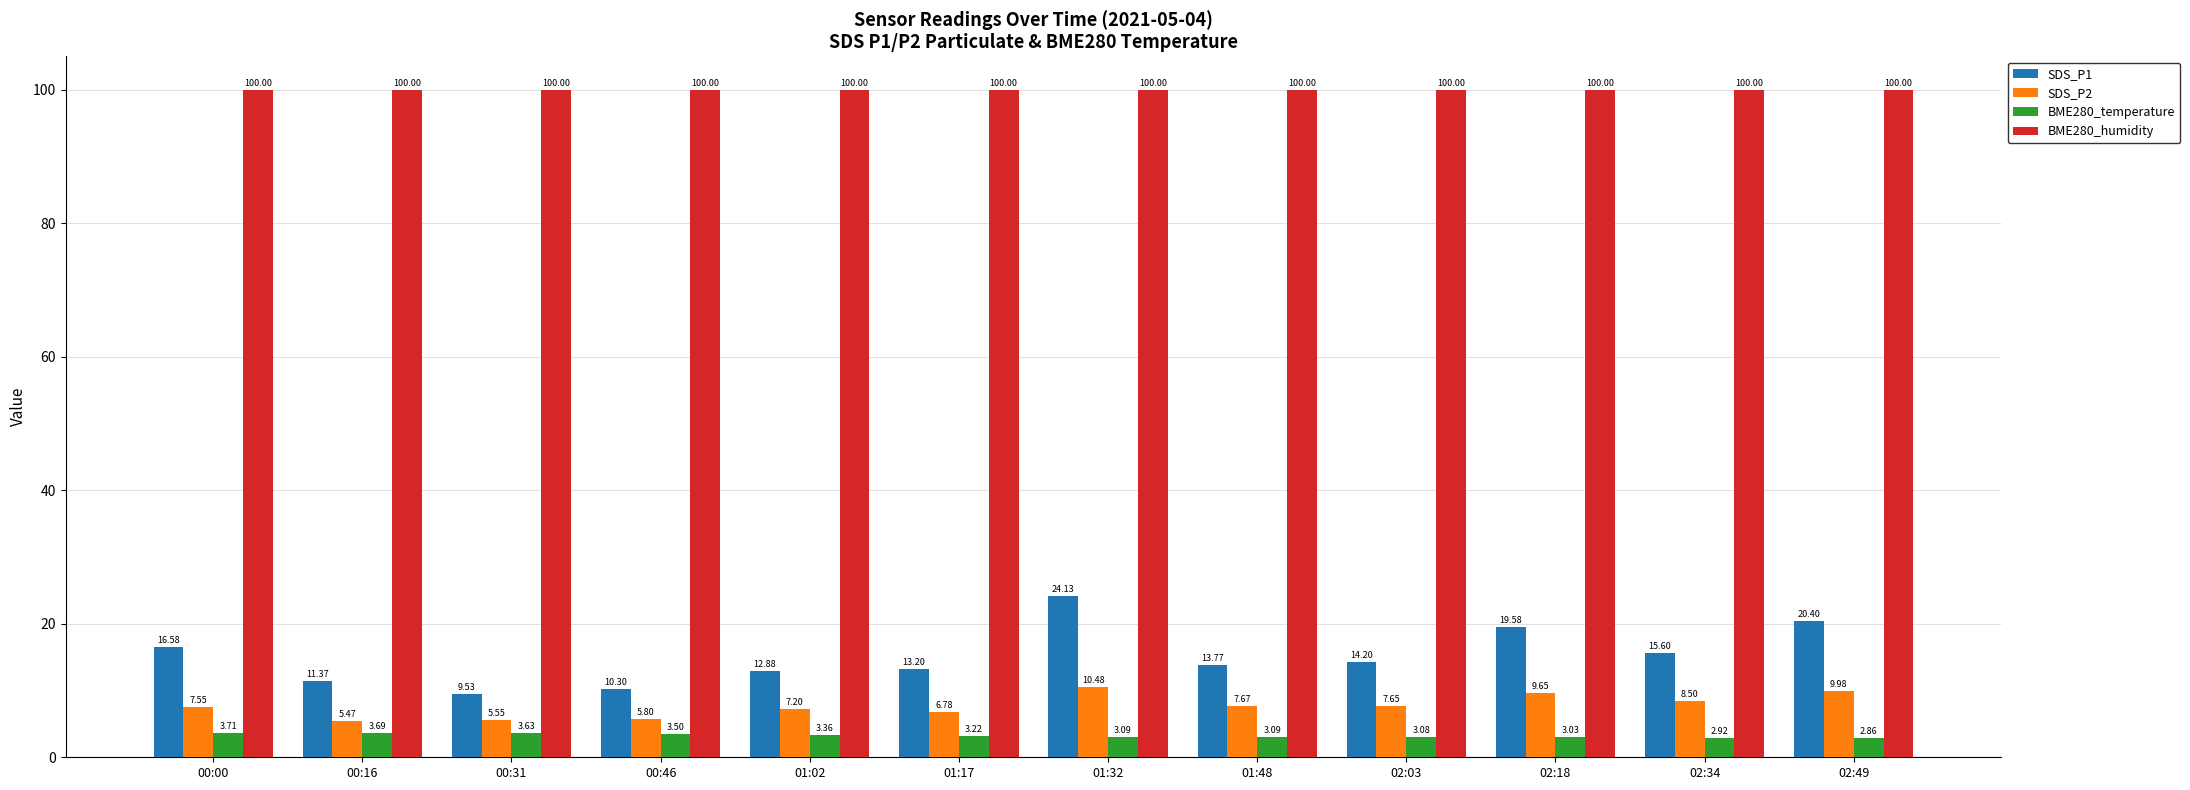

What is the label of the 6th bar from the right?

01:32